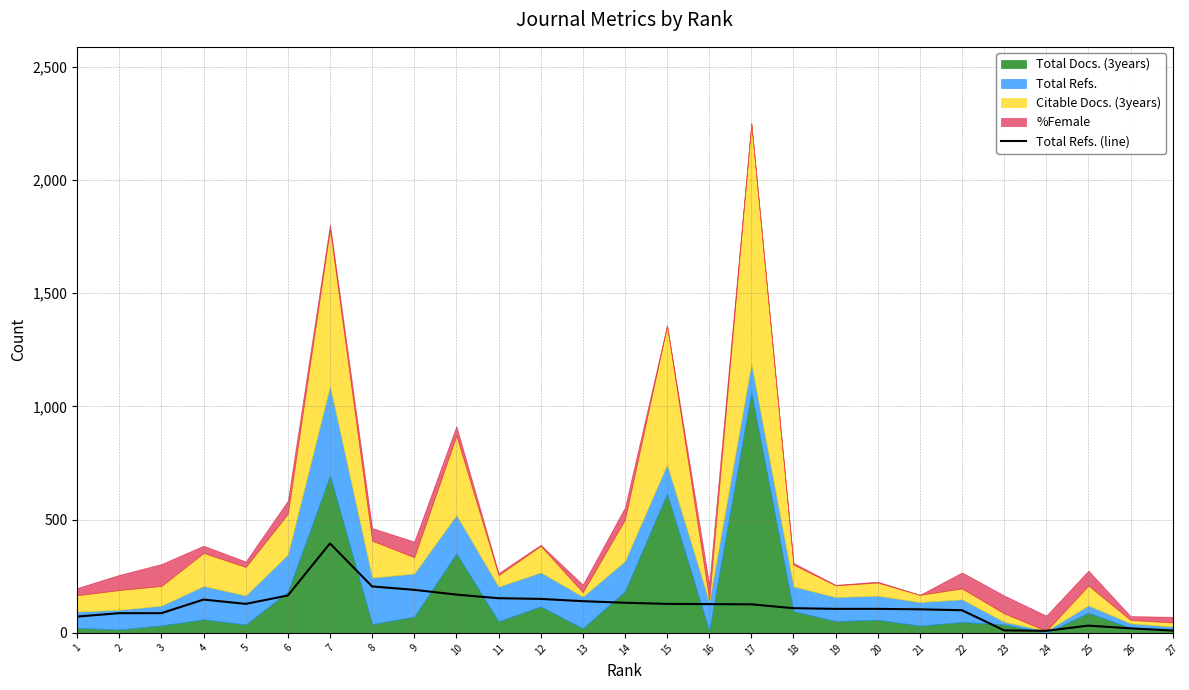

Where is the first local maximum?

4